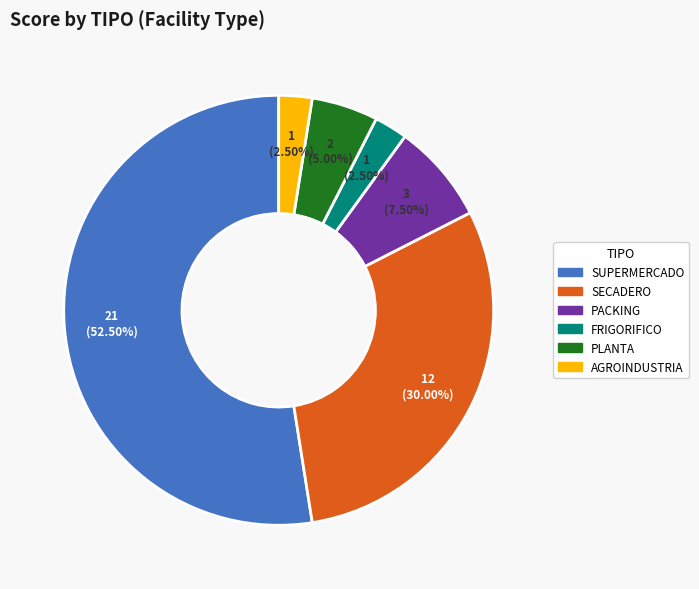

Do FRIGORIFICO and SUPERMERCADO together represent more than half of the pie?

Yes